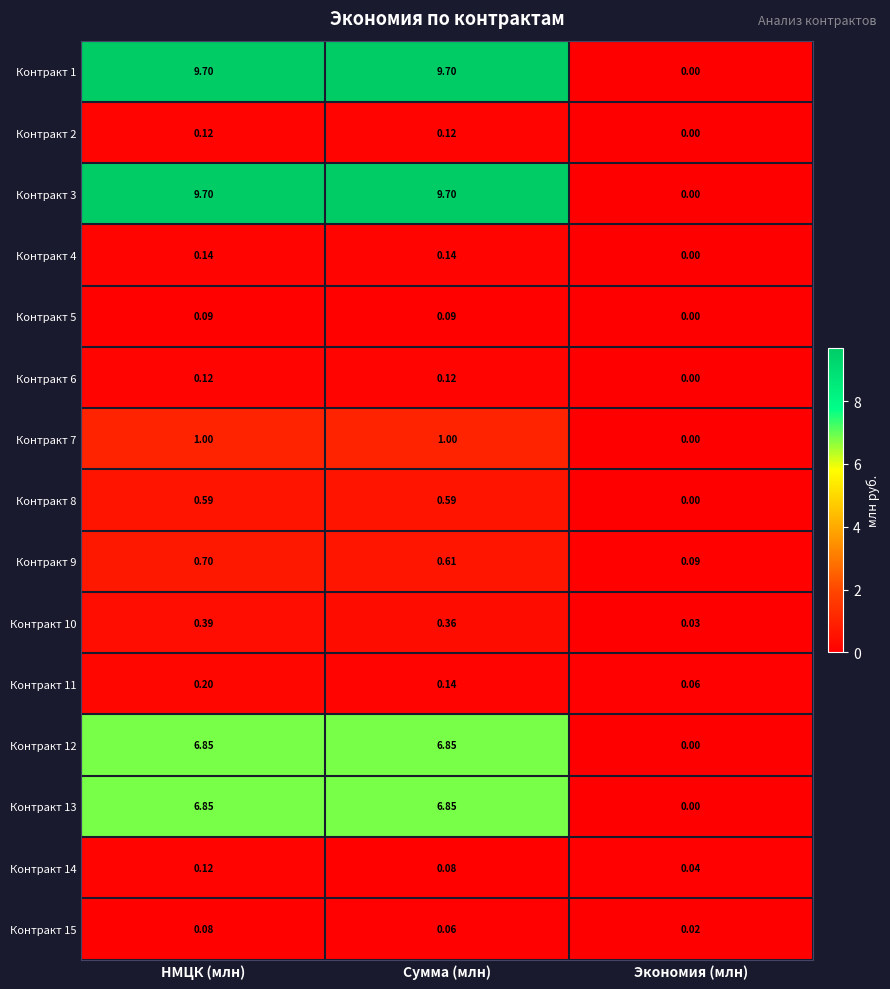

Count the number of data series in this chart.

15